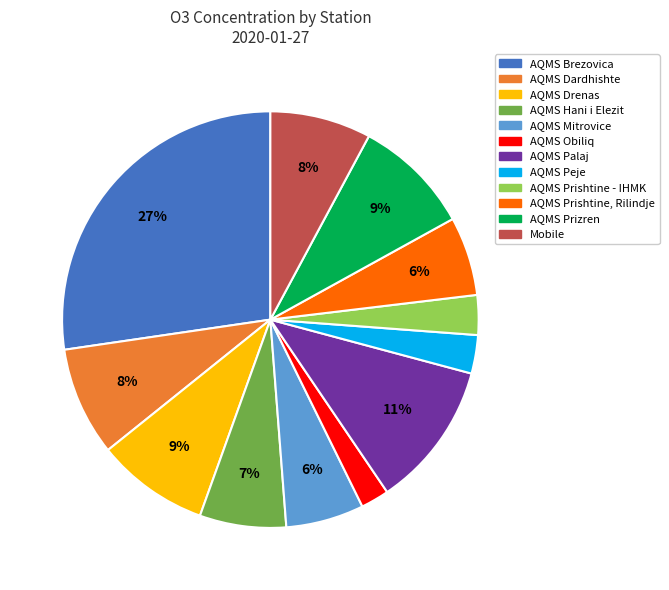

To the nearest percent, what is the average slice percentage?

8%